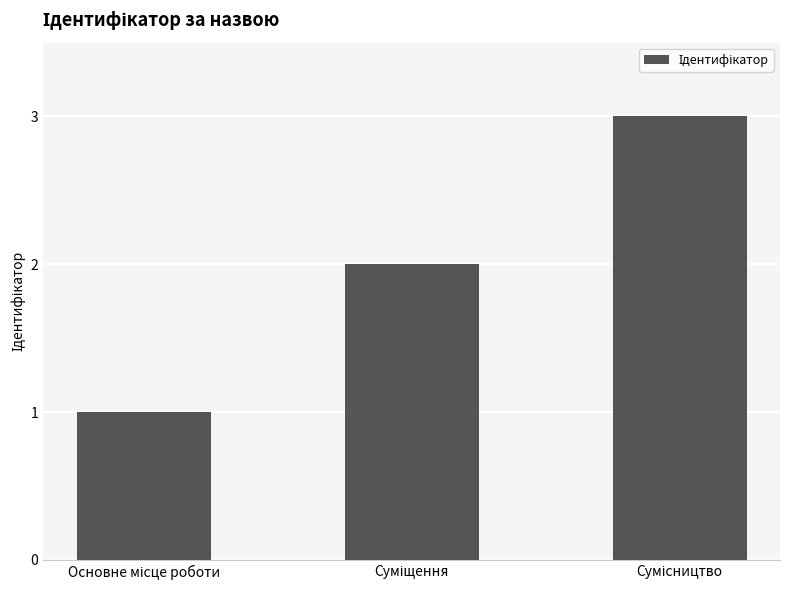

What is the maximum value shown in the chart?

3